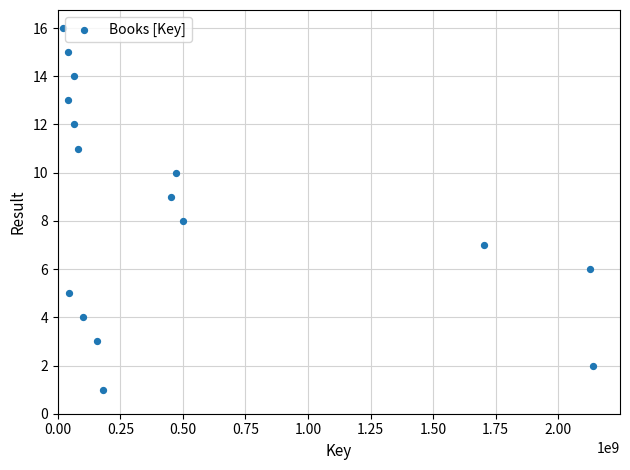

What is the range of Y values (max minus min)?

15